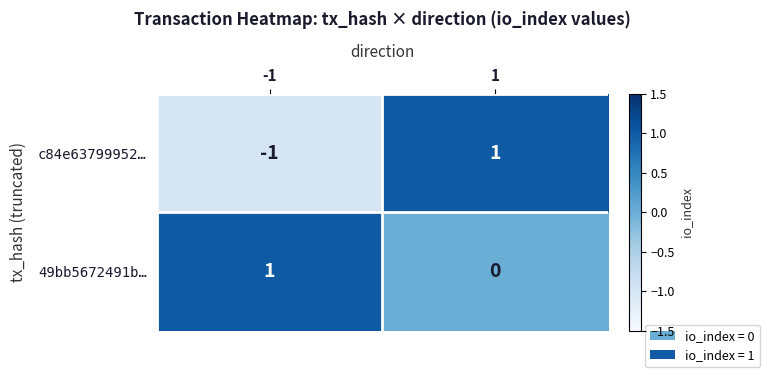

At -1, list the series in order from largest to smallest.

49bb5672491b…, c84e63799952…